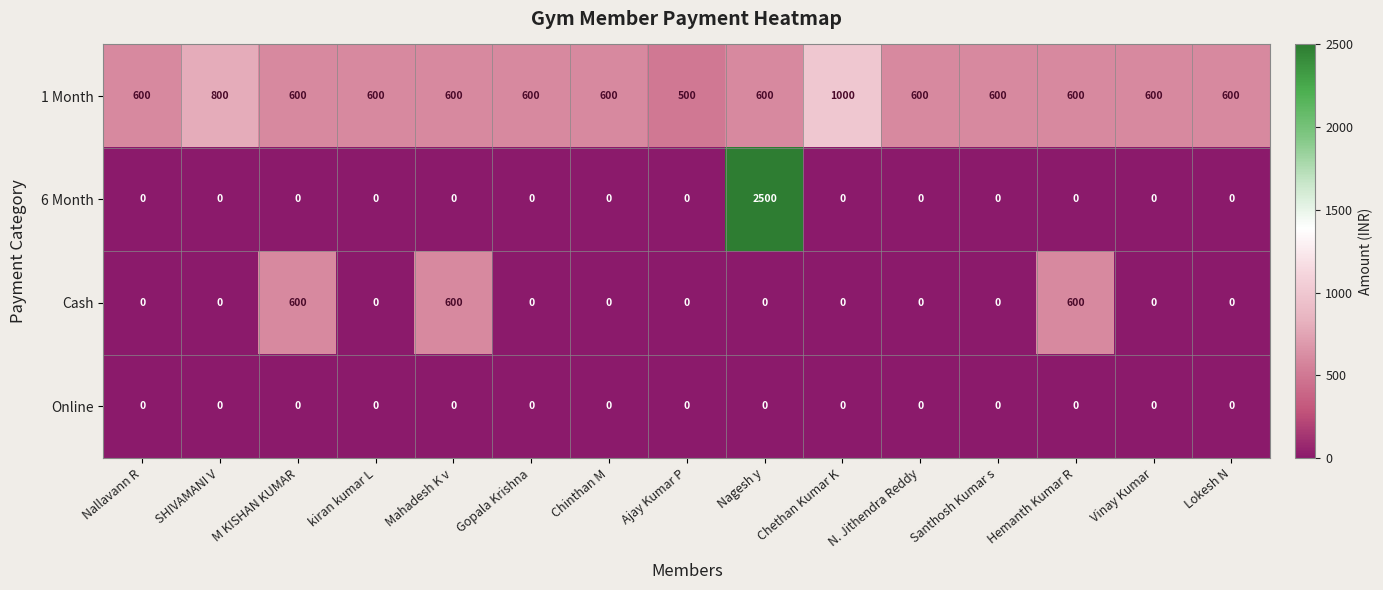

Which series changed the most between Ajay Kumar P and Vinay Kumar?

1 Month